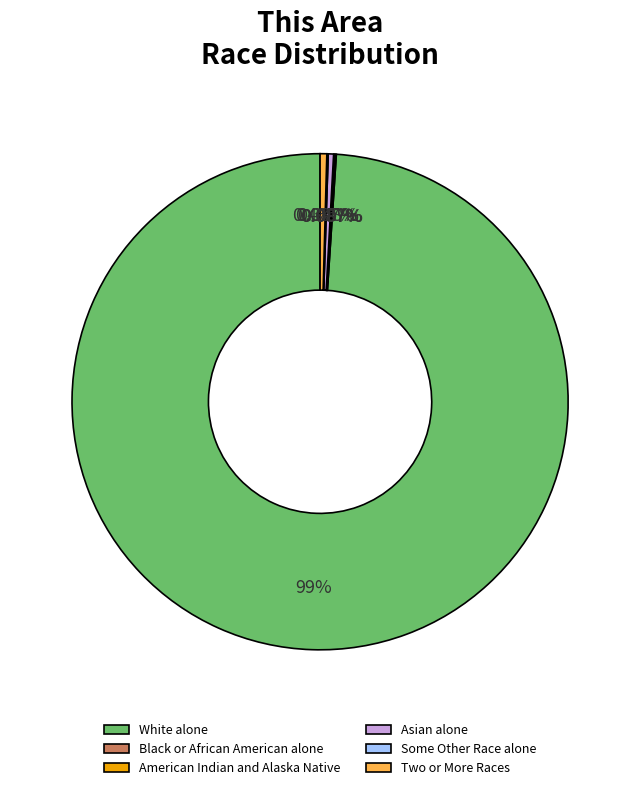

Which category has the biggest portion of the pie?

White alone